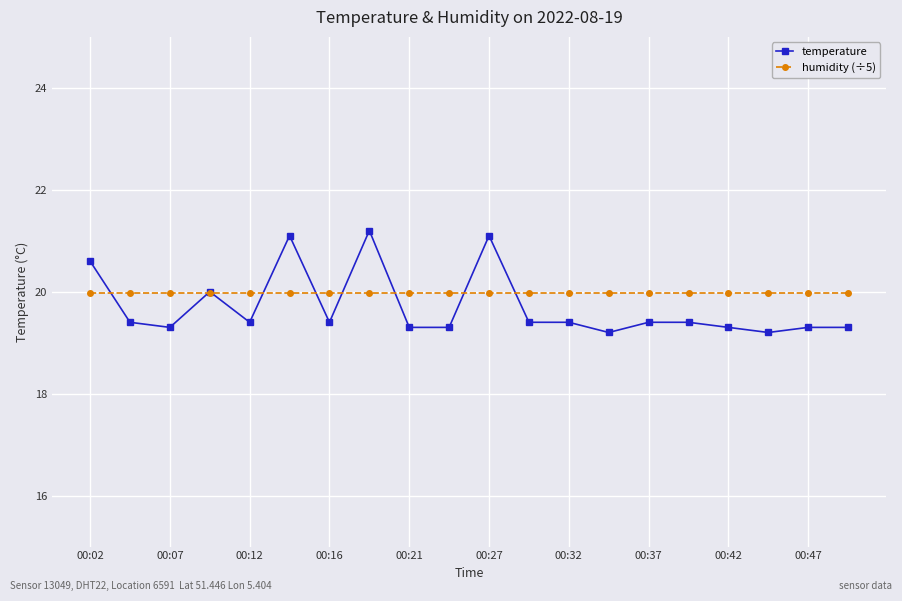

What is the value of the humidity (÷5) point at the 16th from the left?

20.0